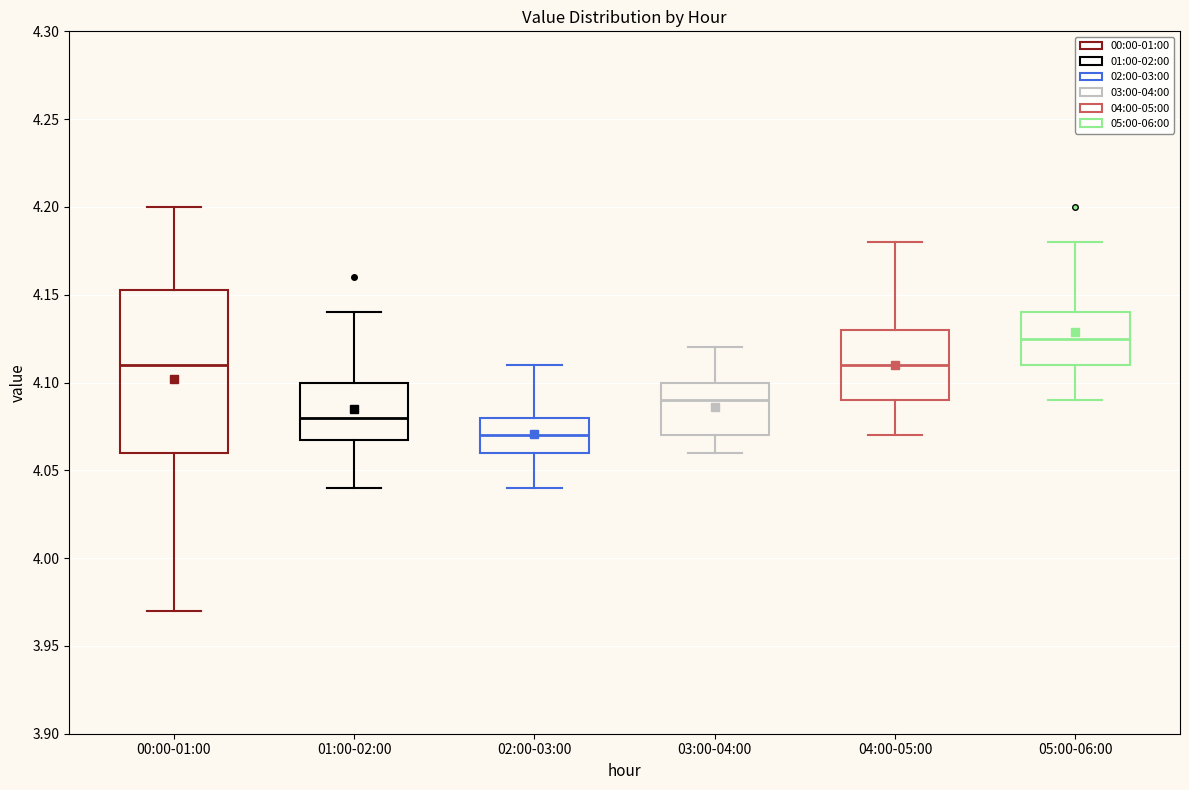

Comparing the boxes themselves (not the whiskers), which one is the tallest?

00:00-01:00